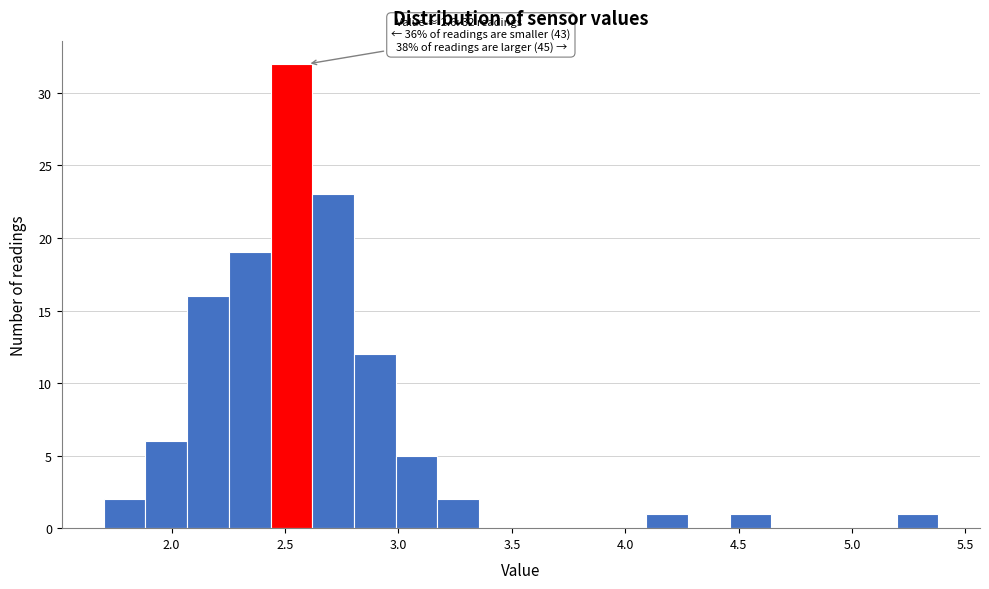

Around what value on the x-axis is the tallest bar? Give the approximate position of its centre, as read against the axis.

2.55